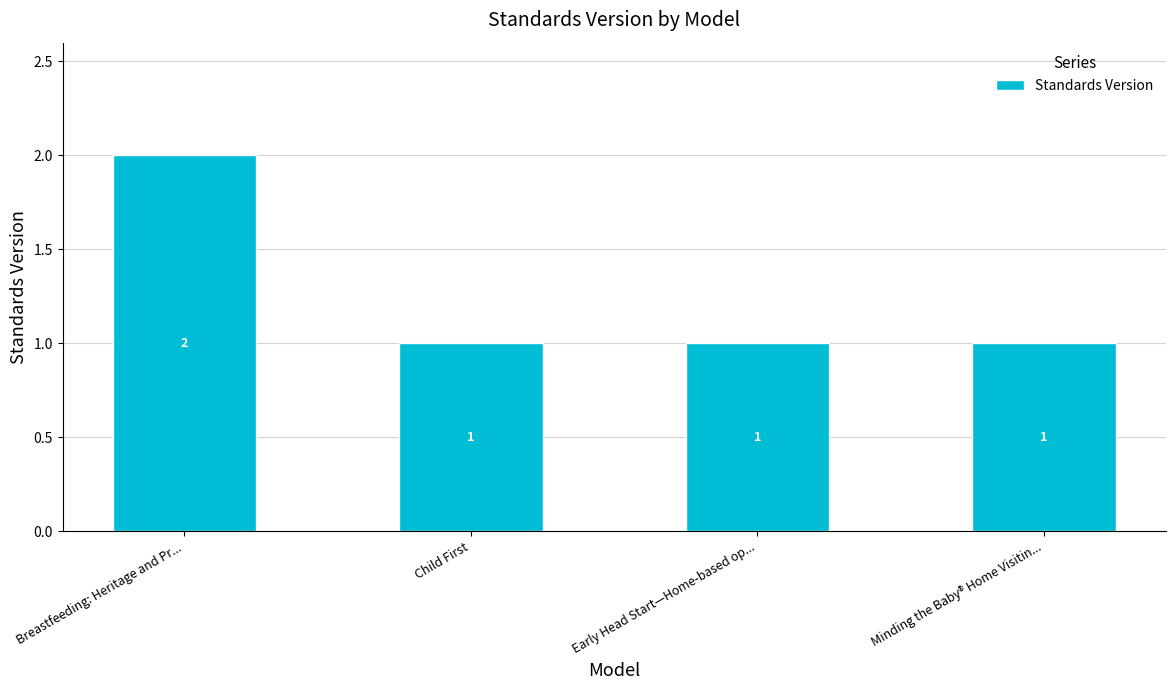

What is the label of the 4th bar from the left?

Minding the Baby® Home Visitin...